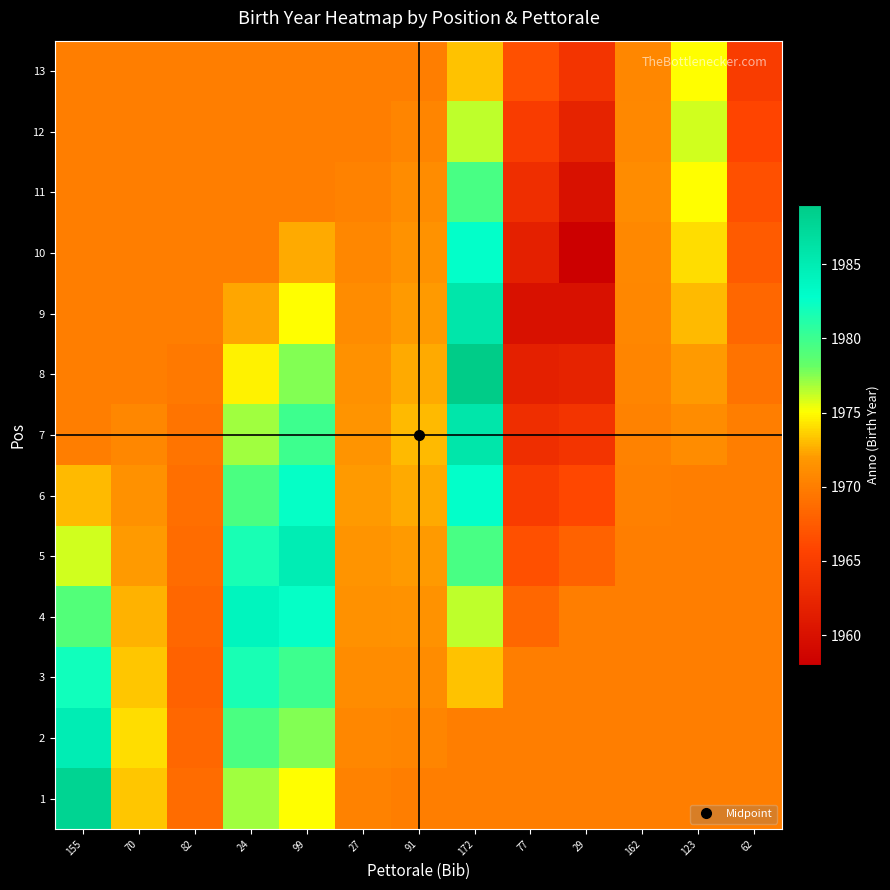

Reading right to left, transcribe all the data shown in this chart.

1: 62=1970.0	123=1970.0	162=1970.0	29=1970.0	77=1970.0	172=1970.0	91=1970.0	27=1970.3	99=1975.0	24=1977.0	82=1968.7	70=1973.3	155=1988.0
2: 62=1970.0	123=1970.0	162=1970.0	29=1970.0	77=1970.0	172=1970.0	91=1970.5	27=1970.7	99=1977.5	24=1979.3	82=1968.3	70=1974.0	155=1985.0
3: 62=1970.0	123=1970.0	162=1970.0	29=1970.0	77=1970.0	172=1973.2	91=1971.0	27=1971.0	99=1980.0	24=1981.7	82=1968.0	70=1973.3	155=1982.0
4: 62=1970.0	123=1970.0	162=1970.0	29=1970.0	77=1968.3	172=1976.3	91=1971.5	27=1971.3	99=1982.5	24=1984.0	82=1968.3	70=1972.7	155=1979.0
5: 62=1970.0	123=1970.0	162=1970.0	29=1968.0	77=1966.7	172=1979.5	91=1972.0	27=1971.7	99=1985.0	24=1981.7	82=1968.7	70=1972.0	155=1976.0
6: 62=1970.0	123=1970.0	162=1970.2	29=1966.0	77=1965.0	172=1982.7	91=1972.5	27=1972.0	99=1982.5	24=1979.3	82=1969.0	70=1971.3	155=1973.0
7: 62=1970.0	123=1971.0	162=1970.3	29=1964.0	77=1963.3	172=1985.8	91=1973.0	27=1971.7	99=1980.0	24=1977.0	82=1969.3	70=1970.7	155=1970.0
8: 62=1969.2	123=1972.0	162=1970.5	29=1962.0	77=1961.7	172=1989.0	91=1972.5	27=1971.3	99=1977.5	24=1974.7	82=1969.7	70=1970.0	155=1970.0
9: 62=1968.3	123=1973.0	162=1970.7	29=1960.0	77=1960.0	172=1985.8	91=1972.0	27=1971.0	99=1975.0	24=1972.3	82=1970.0	70=1970.0	155=1970.0
10: 62=1967.5	123=1974.0	162=1970.8	29=1958.0	77=1961.7	172=1982.7	91=1971.5	27=1970.7	99=1972.5	24=1970.0	82=1970.0	70=1970.0	155=1970.0
11: 62=1966.7	123=1975.0	162=1971.0	29=1960.0	77=1963.3	172=1979.5	91=1971.0	27=1970.3	99=1970.0	24=1970.0	82=1970.0	70=1970.0	155=1970.0
12: 62=1965.8	123=1976.0	162=1970.8	29=1962.0	77=1965.0	172=1976.3	91=1970.5	27=1970.0	99=1970.0	24=1970.0	82=1970.0	70=1970.0	155=1970.0
13: 62=1965.0	123=1975.0	162=1970.7	29=1964.0	77=1966.7	172=1973.2	91=1970.0	27=1970.0	99=1970.0	24=1970.0	82=1970.0	70=1970.0	155=1970.0